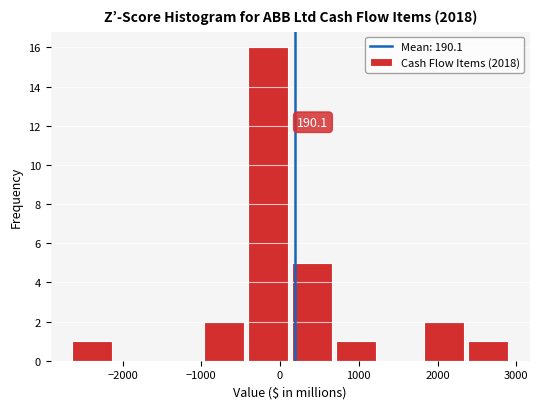

Over which range of the x-axis is the bar tallest?

-400 to 100